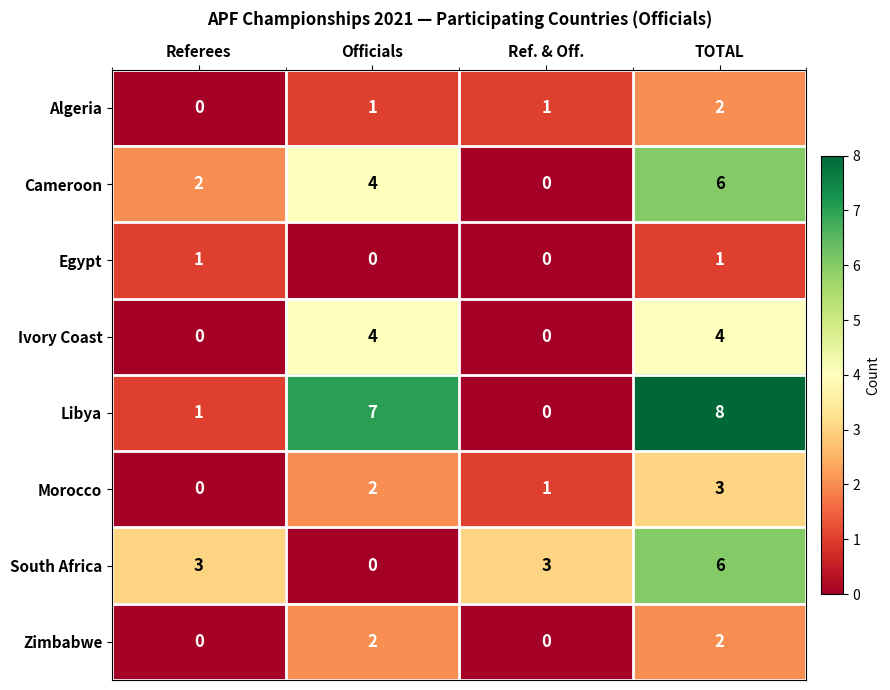

How many Morocco values are between 1 and 3?

3